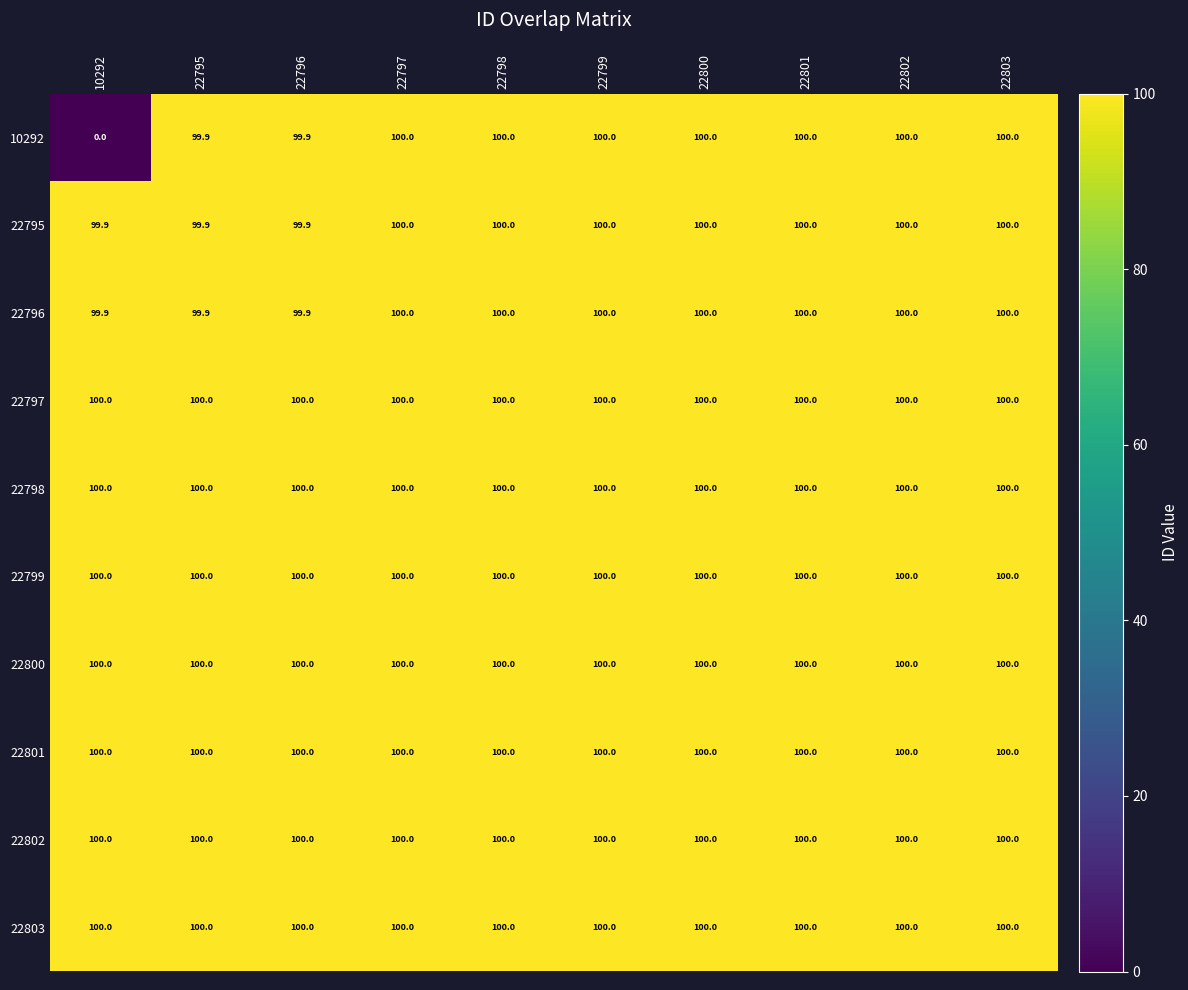

What is the total value across all series at 10292?

899.8